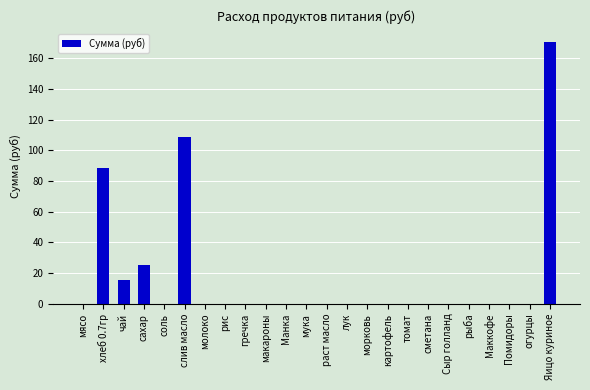

What is the sum of all values?

409.0